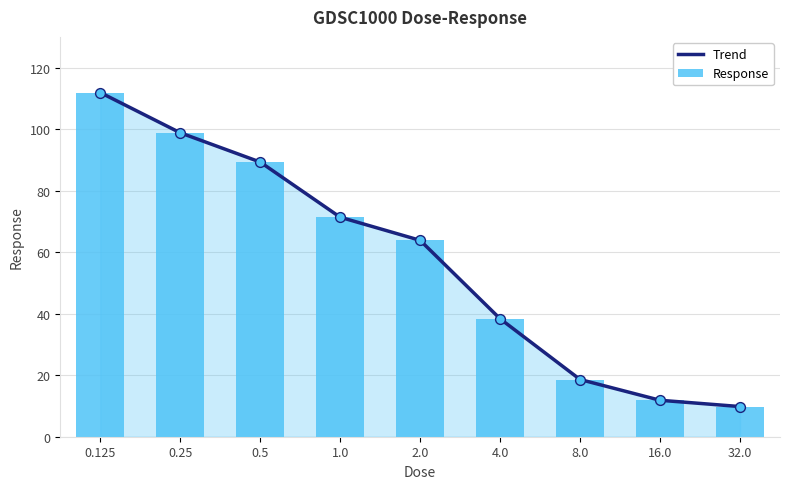

Which series reaches the minimum Y coordinate?

Trend